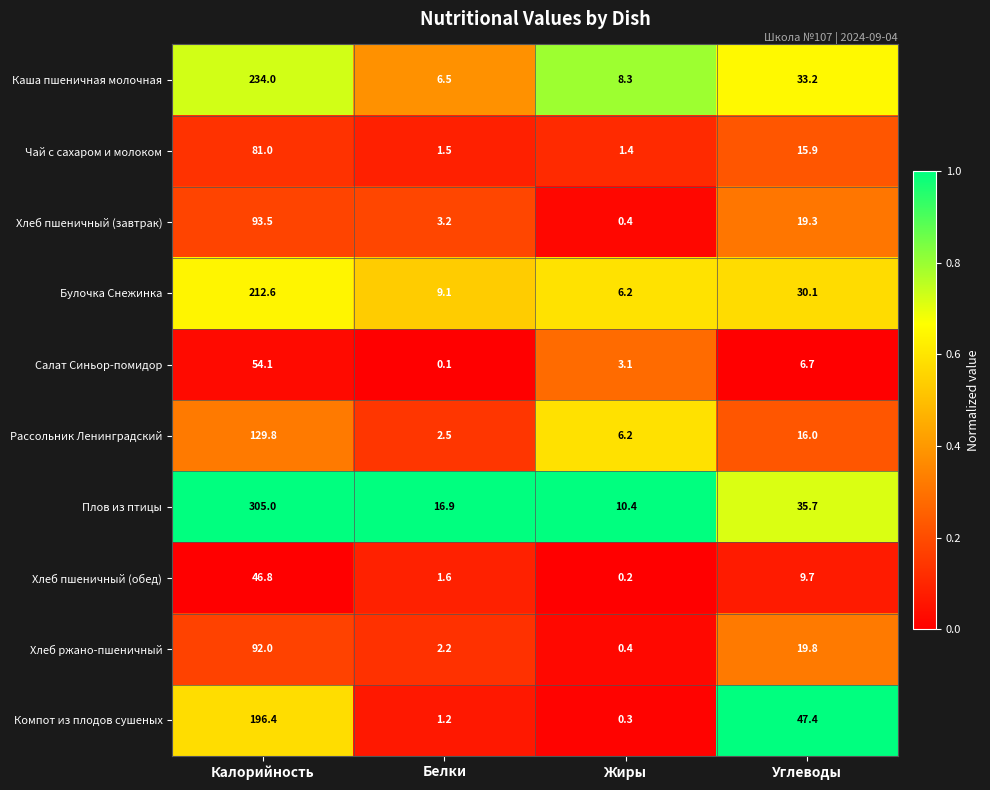

Between Калорийность and Углеводы, which series saw the biggest shift?

Плов из птицы